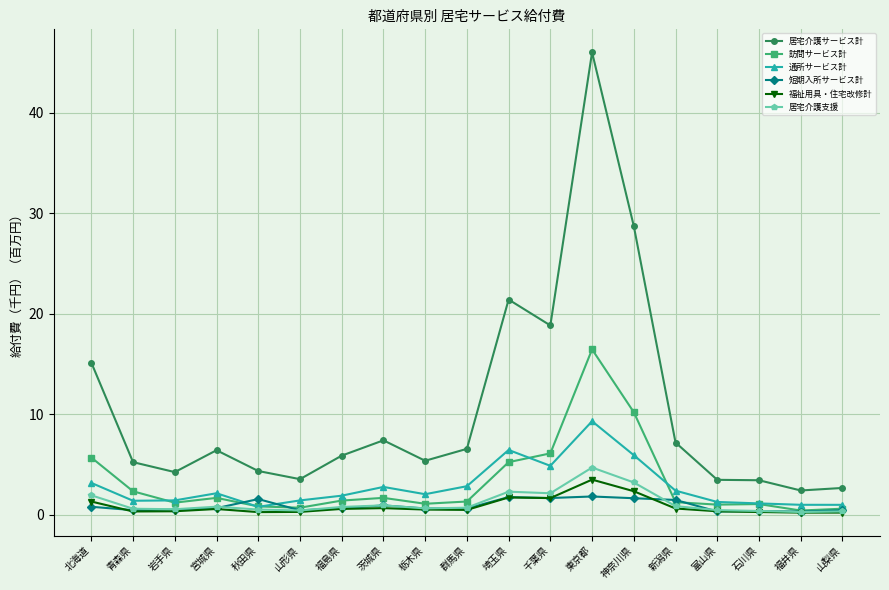

What are all the series names shown in the legend?

居宅介護サービス計, 訪問サービス計, 通所サービス計, 短期入所サービス計, 福祉用具・住宅改修計, 居宅介護支援